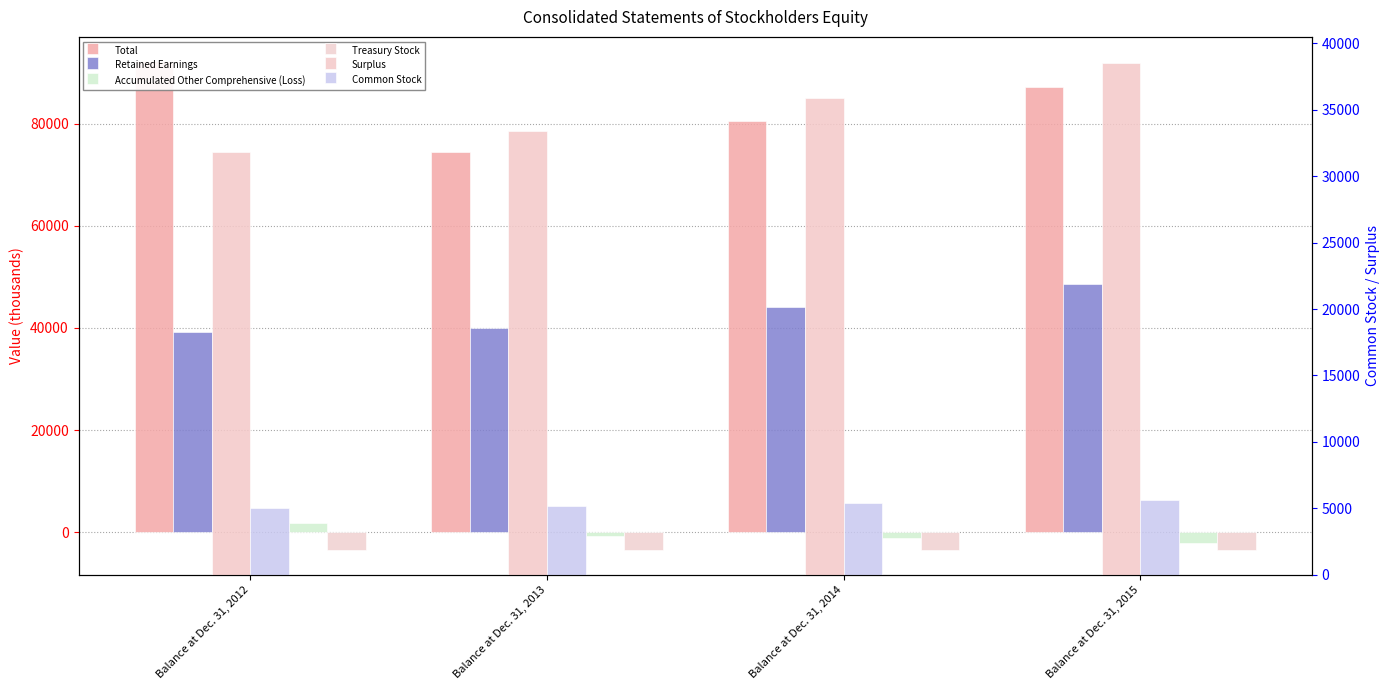

What is the average value of the Total series?

83614